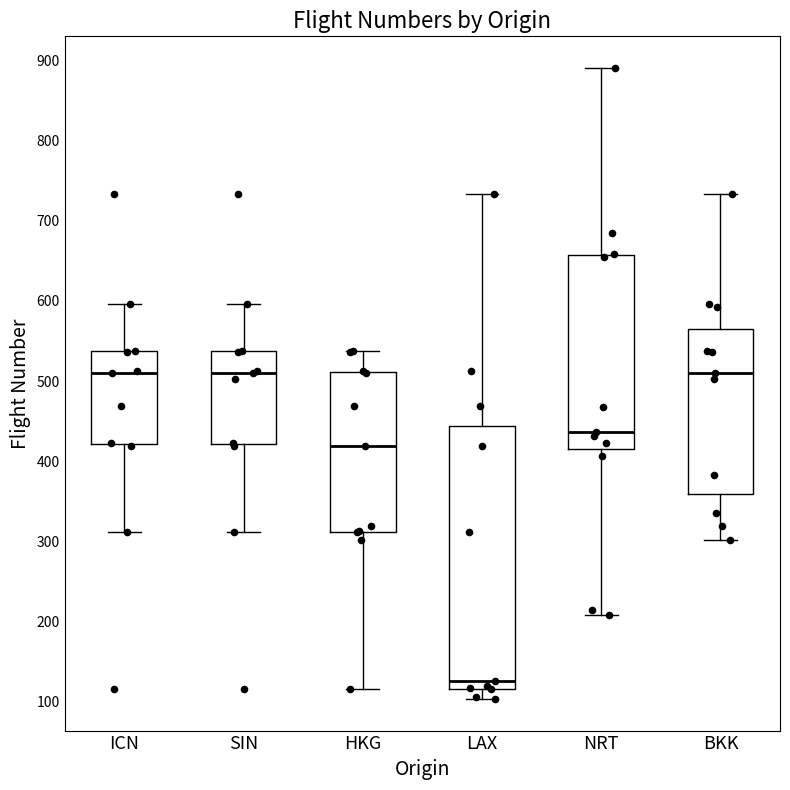

Reading left to right, read every box against the y-axis: the position of its median line, the range the box covers, and the ends of its whiskers. The values are not printed on the chart, so give them approximately, as read against the axis.

ICN: median 510, box 420 to 540, whiskers 310 to 600
SIN: median 510, box 420 to 540, whiskers 310 to 600
HKG: median 420, box 310 to 510, whiskers 120 to 540
LAX: median 130, box 120 to 440, whiskers 100 to 730
NRT: median 440, box 420 to 660, whiskers 210 to 890
BKK: median 510, box 360 to 570, whiskers 300 to 730